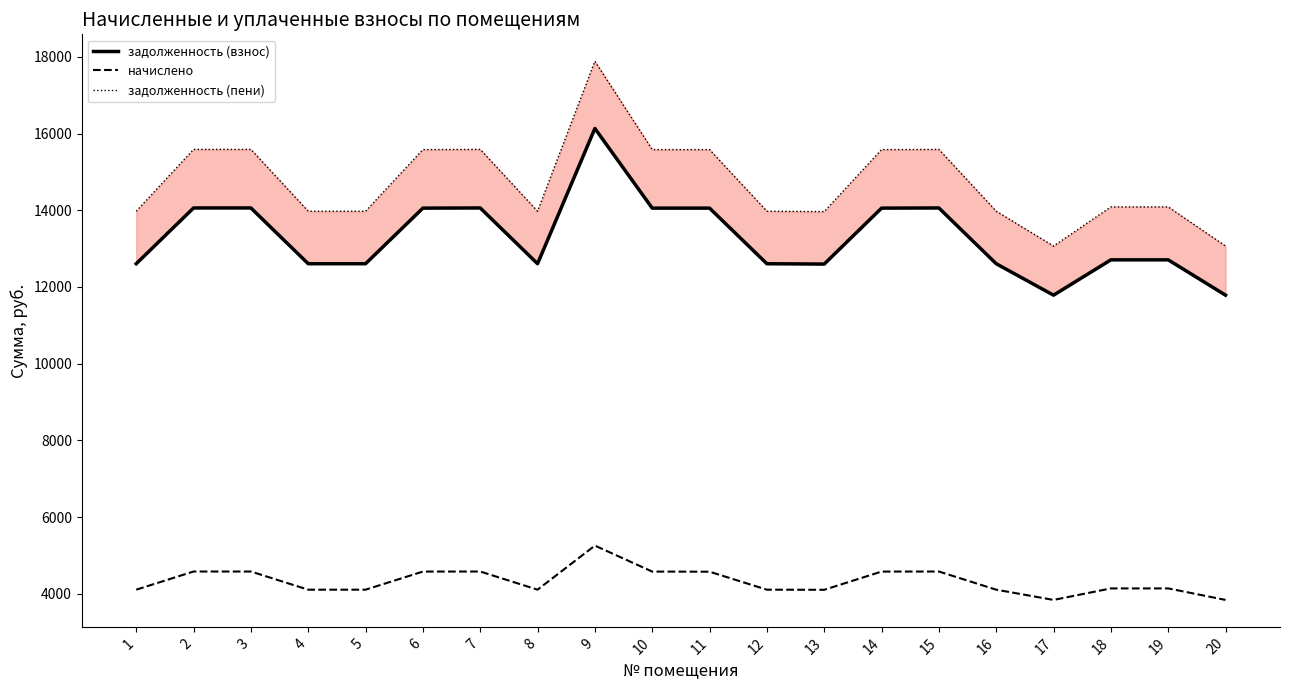

Where does the задолженность (взнос) series first go above 12708?

2